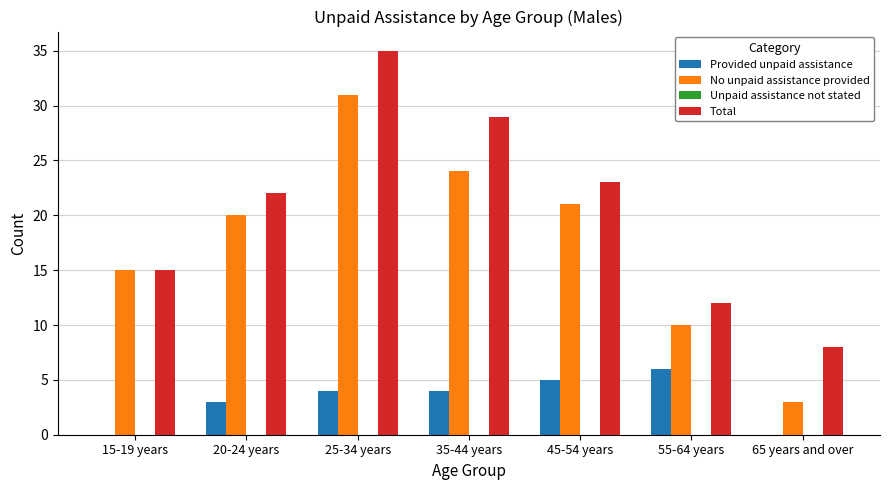

Read the No unpaid assistance provided value at 35-44 years.

24